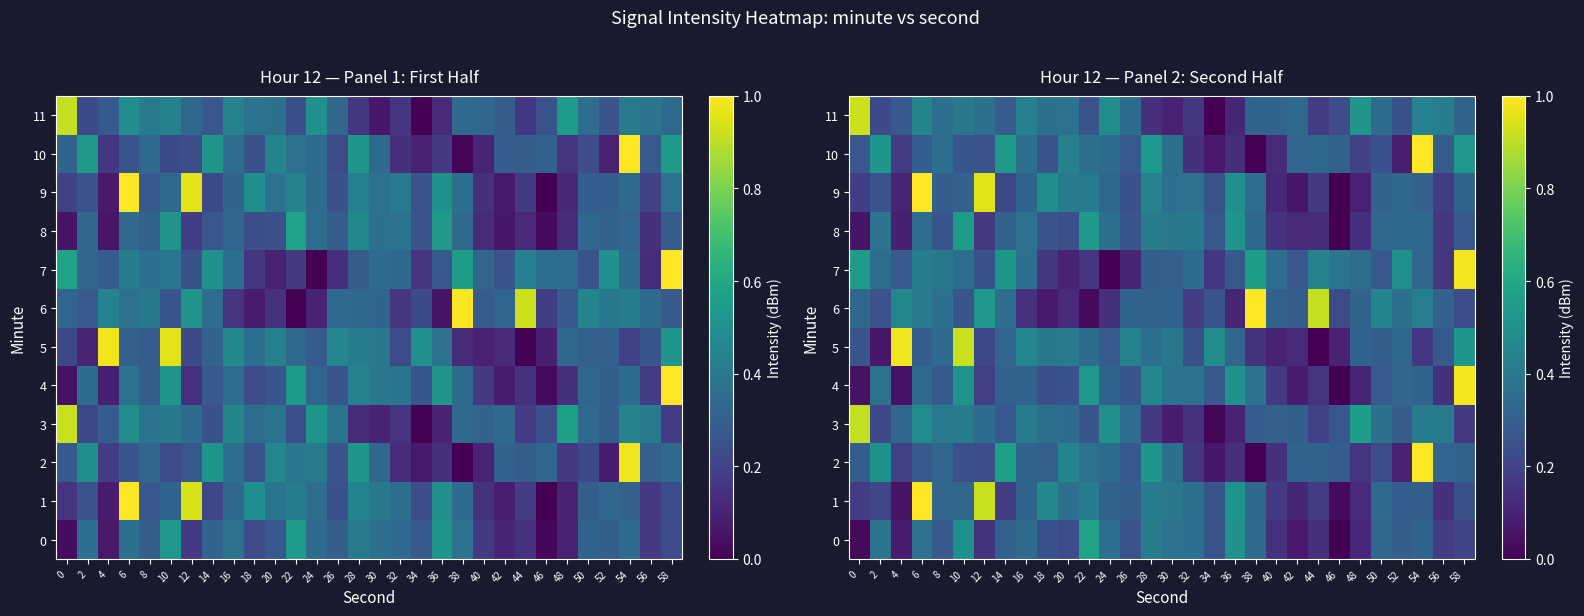

Read the row_3 value at 16.

0.4